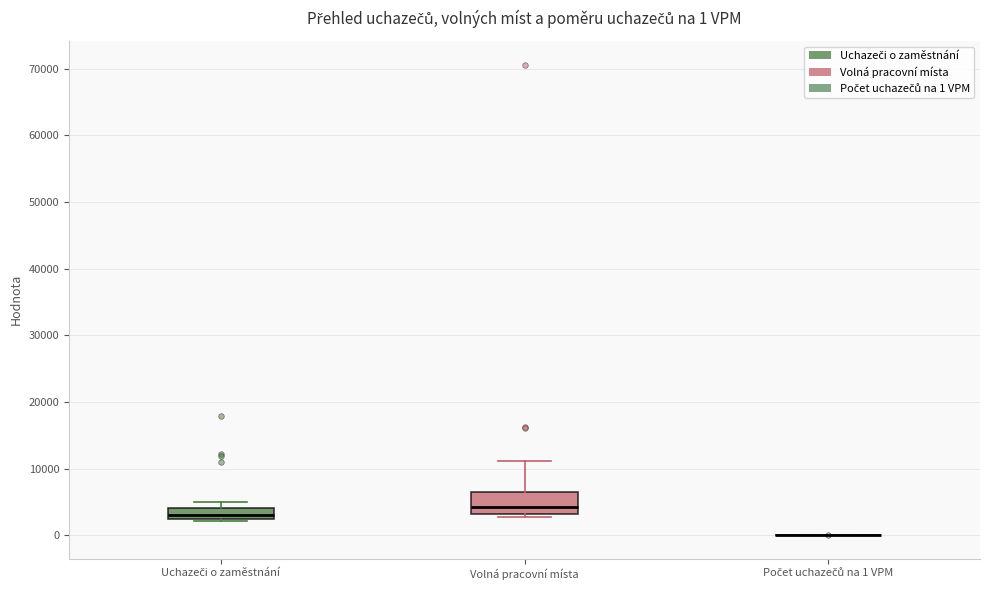

Comparing the boxes themselves (not the whiskers), which one is the tallest?

Volná pracovní místa